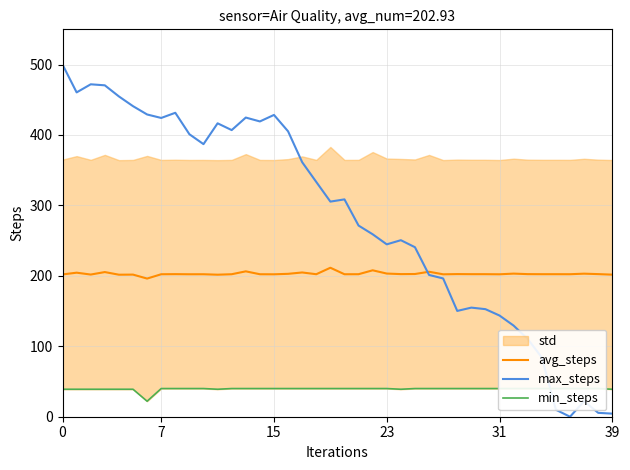

Rank the series by their average value, from highest to lowest.

max_steps, avg_steps, min_steps